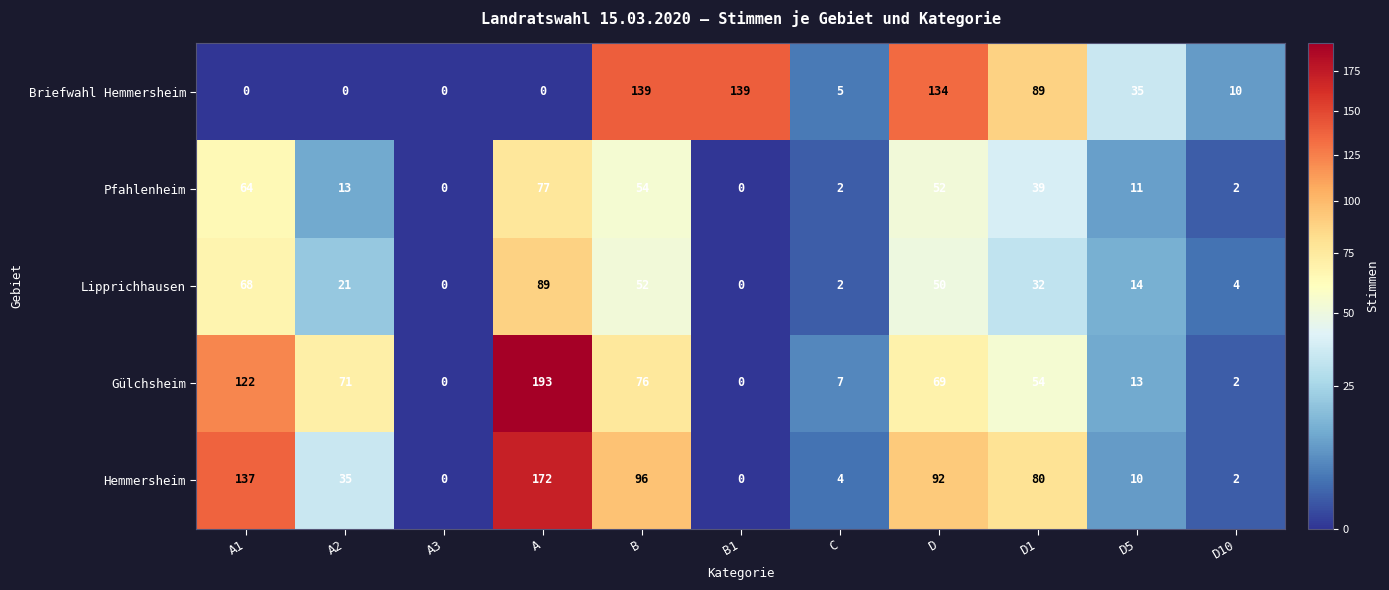

Where does the Pfahlenheim series first go above 13?

A1